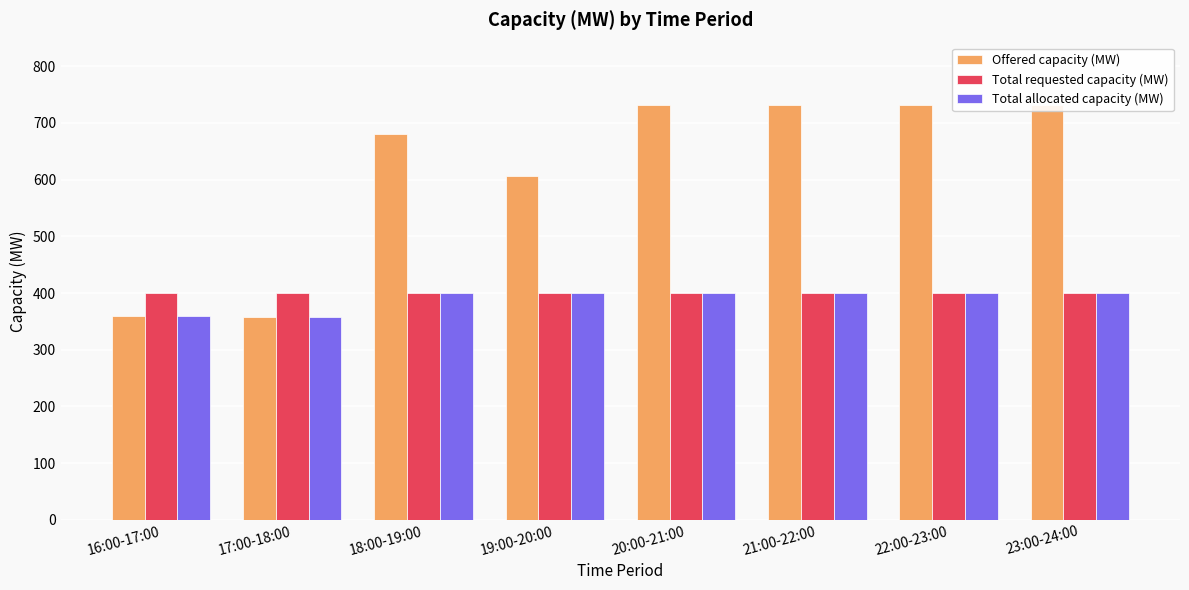

Is the value of Total allocated capacity (MW) at 17:00-18:00 greater than the value of Total requested capacity (MW) at 21:00-22:00?

No